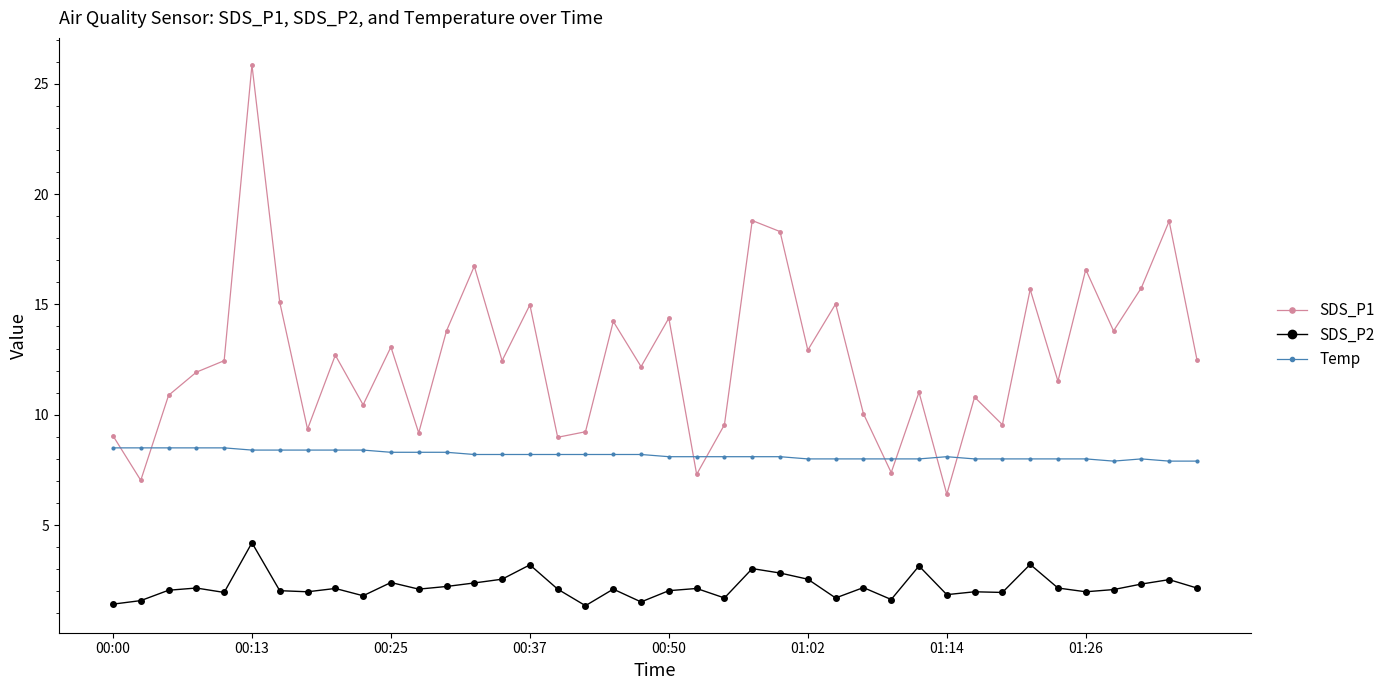

What is the minimum value for SDS_P1?

6.4